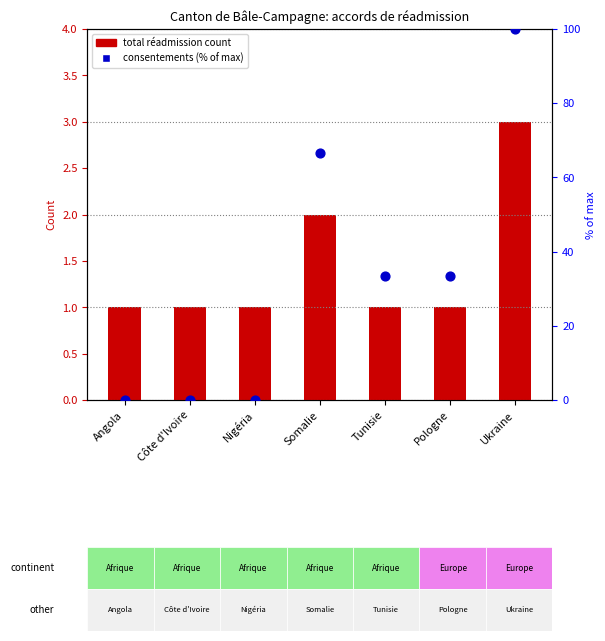

What are all the series names shown in the legend?

total réadmission count, consentements (% of max)